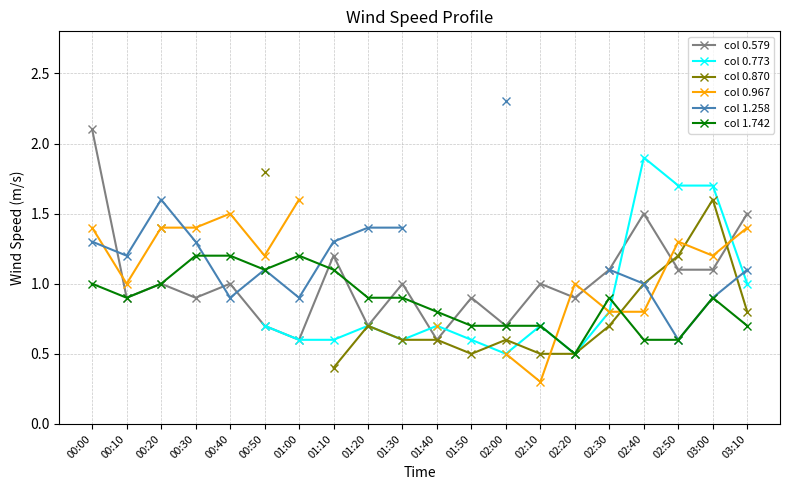

Rank the categories by col 1.258 value from lowest to highest.

02:50, 00:40, 01:00, 03:00, 02:40, 00:50, 02:30, 03:10, 00:10, 00:00, 00:30, 01:10, 01:20, 01:30, 00:20, 01:40, 01:50, 02:00, 02:10, 02:20